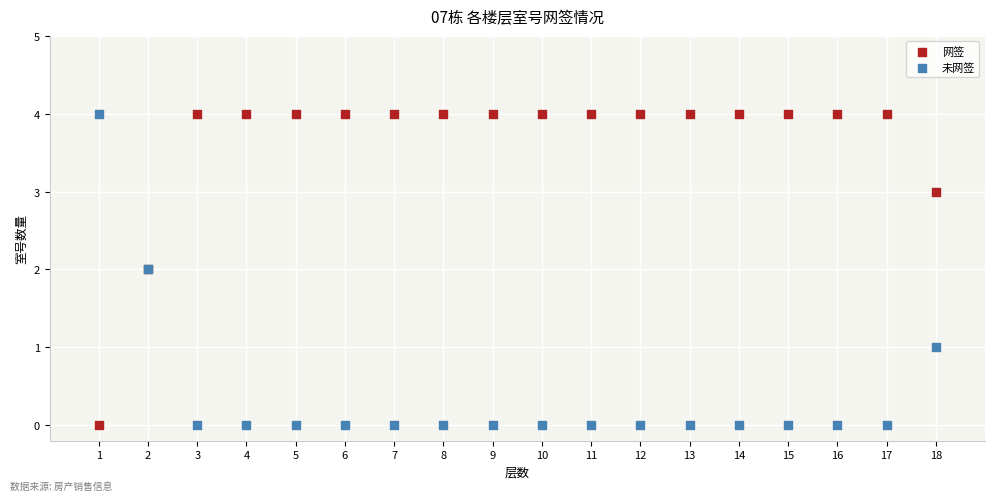

What is the X range (max minus min) for the scatter plot?

17